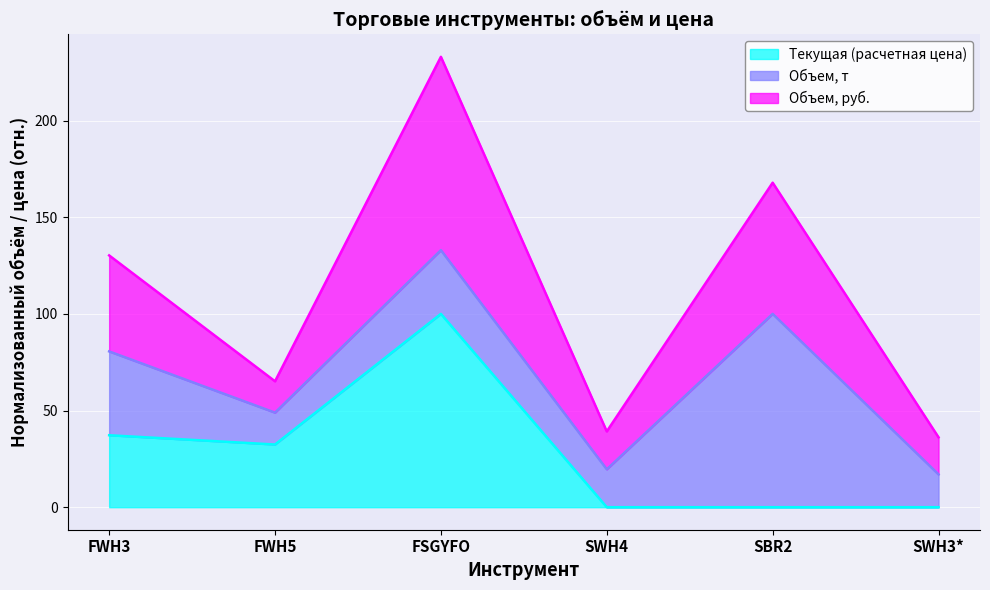

Which label corresponds to the smallest value in the chart?

SWH3*